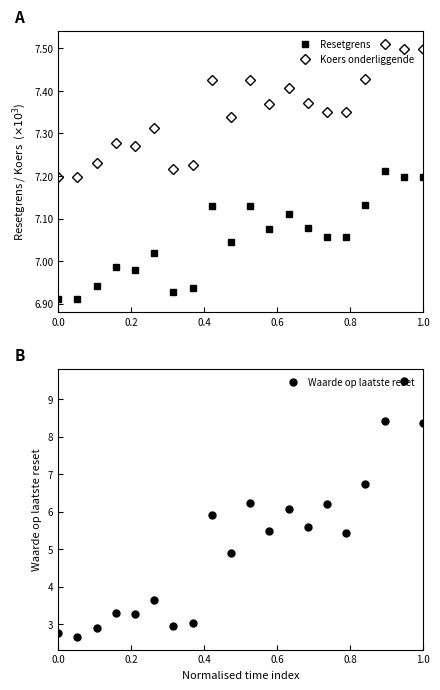

What is the minimum value for Waarde op laatste reset?

2.7